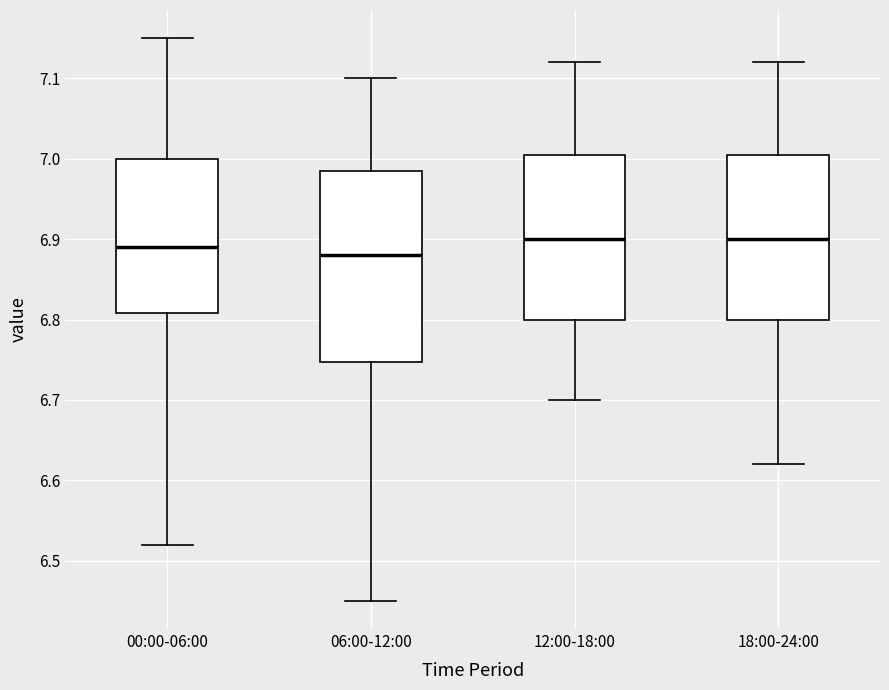

Reading left to right, read every box against the y-axis: the position of its median line, the range the box covers, and the ends of its whiskers. The values are not printed on the chart, so give them approximately, as read against the axis.

00:00-06:00: median 6.89, box 6.81 to 7.00, whiskers 6.52 to 7.15
06:00-12:00: median 6.88, box 6.75 to 6.99, whiskers 6.45 to 7.10
12:00-18:00: median 6.90, box 6.80 to 7.01, whiskers 6.70 to 7.12
18:00-24:00: median 6.90, box 6.80 to 7.01, whiskers 6.62 to 7.12